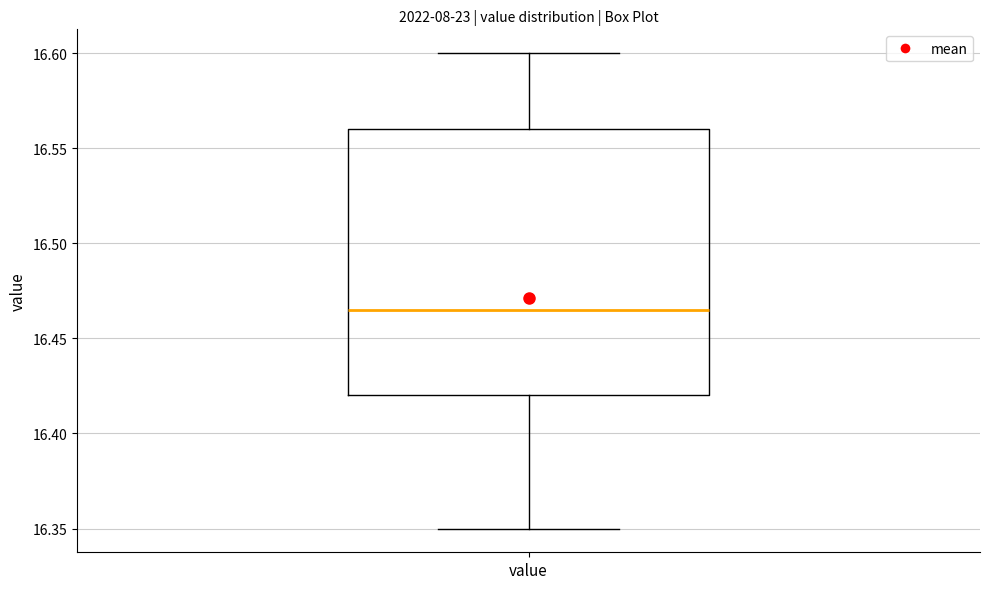

Where does the lower whisker of the box for value end on the y-axis? The values are not printed on the chart, so give them approximately, as read against the axis.

16.350